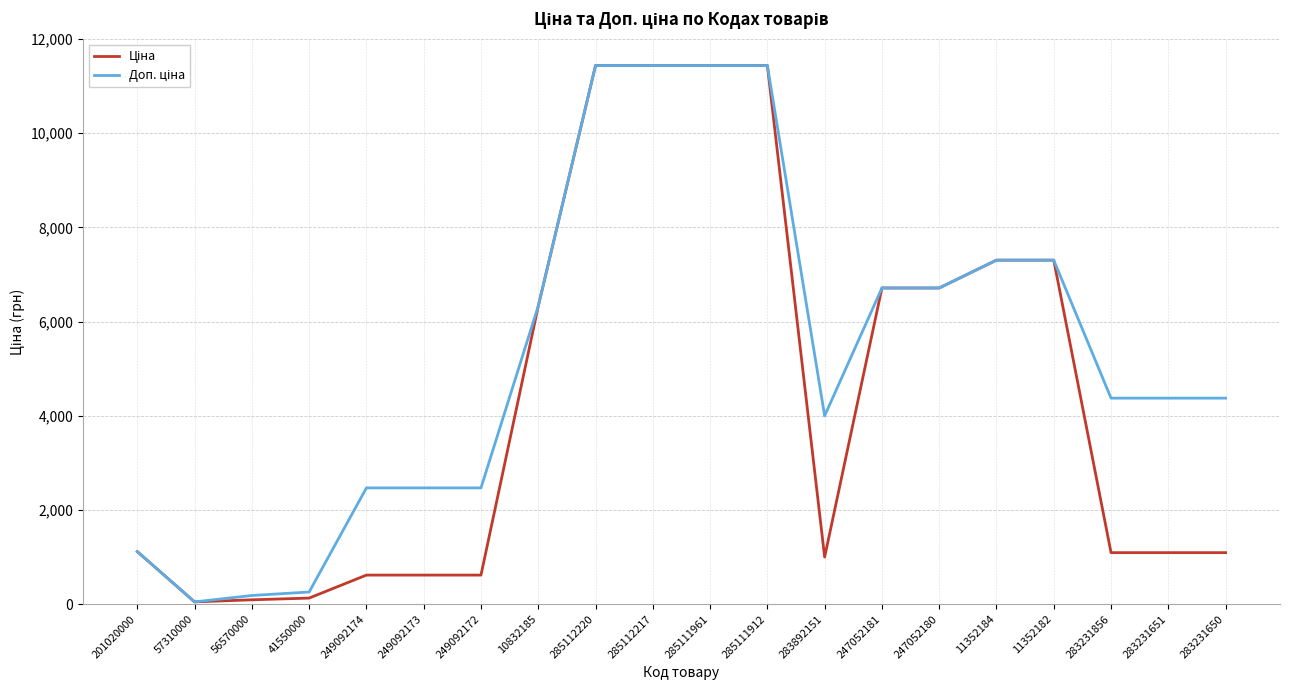

What is the total value across all series at 283892151?

4998.7